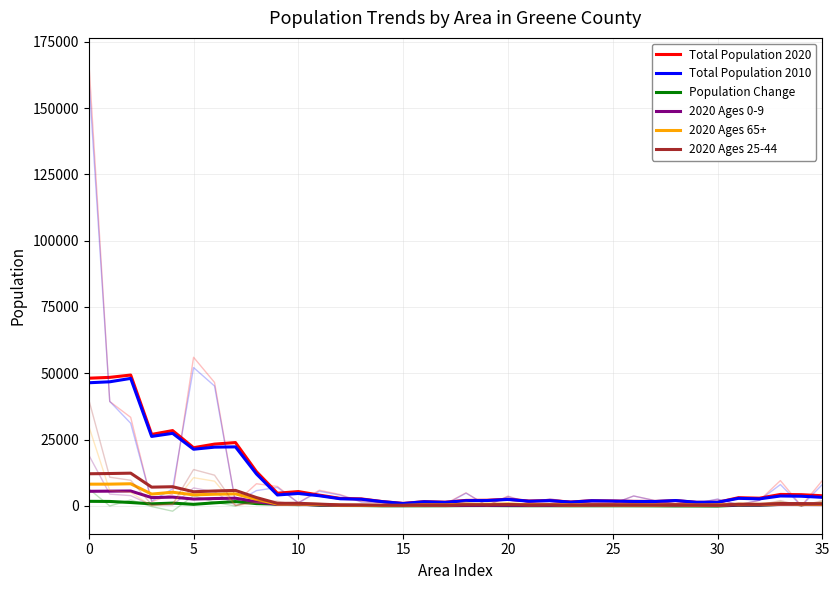

At 13, list the series in order from smallest to largest.

Population Change, 2020 Ages 0-9, 2020 Ages 65+, 2020 Ages 25-44, Total Population 2010, Total Population 2020